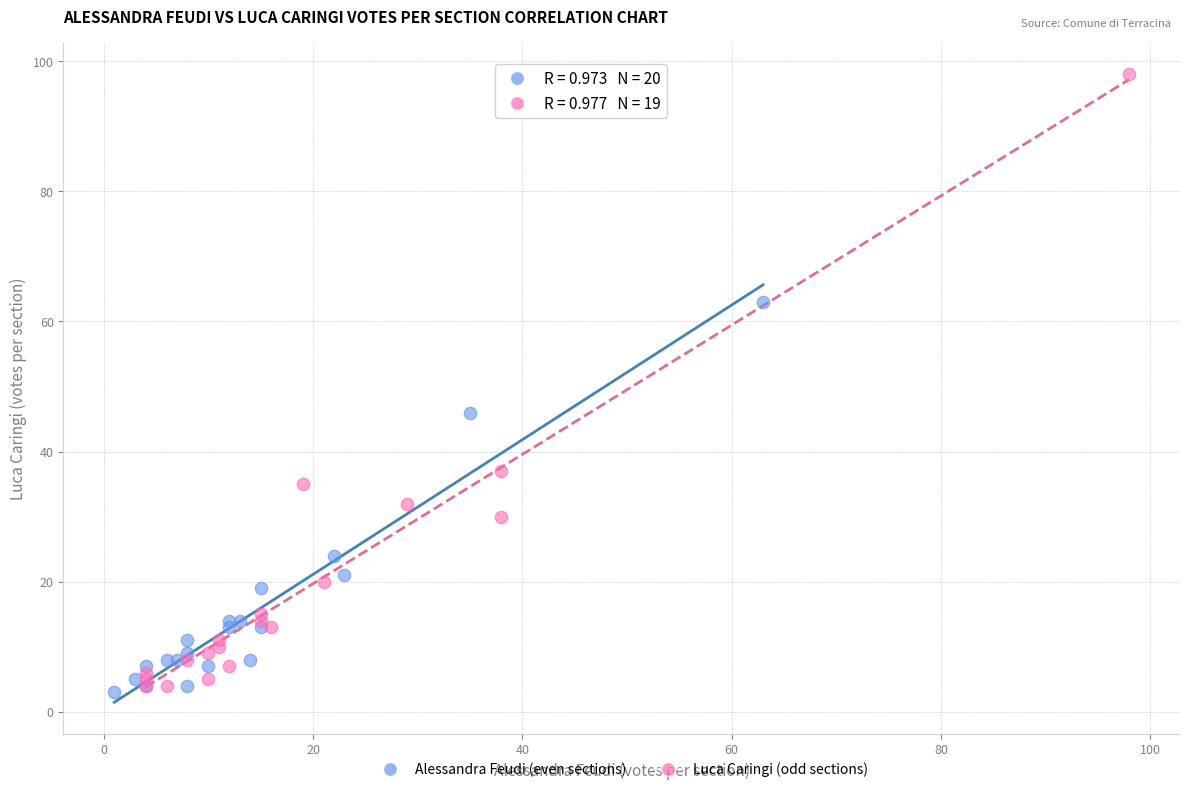

Which series reaches the maximum Y coordinate?

Luca Caringi (odd sections)